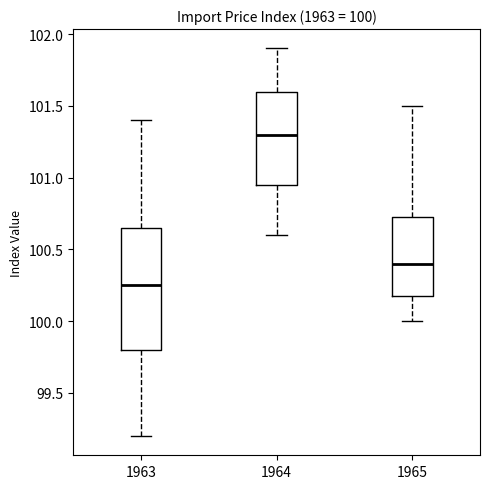

Comparing the boxes themselves (not the whiskers), which one is the tallest?

1963